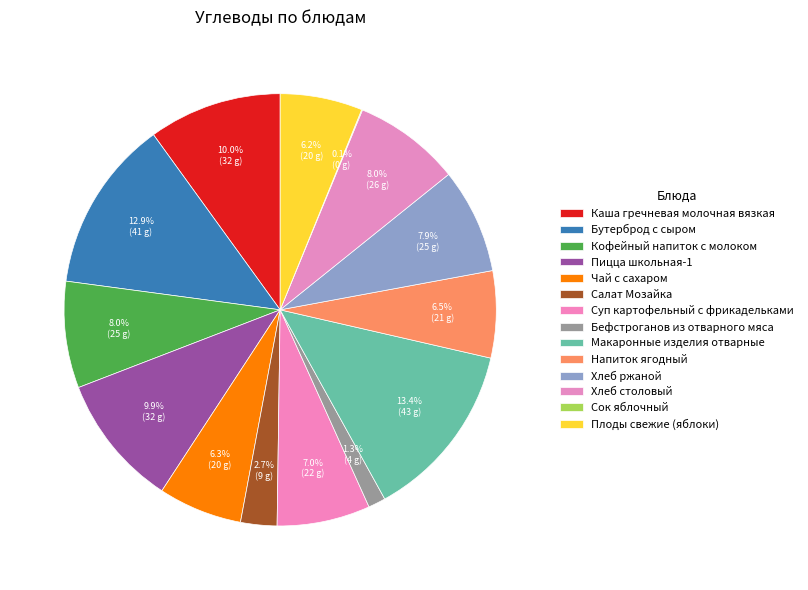

To the nearest percent, what percentage of the pie is Плоды свежие (яблоки)?

6%